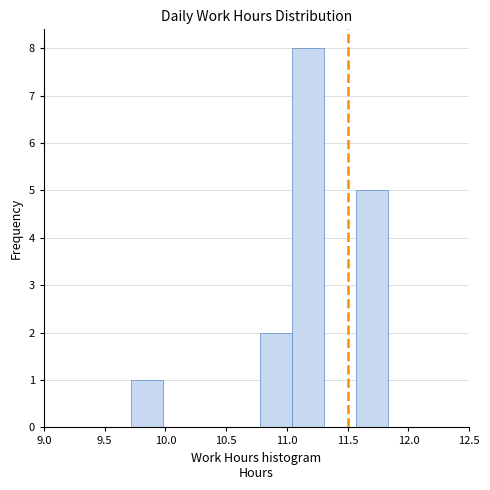

How tall is the bar that spans 11.55 to 11.85 on the x-axis? Neither the bar edges nor the heights are printed on the chart, so give them approximately, as read against the axes.

5